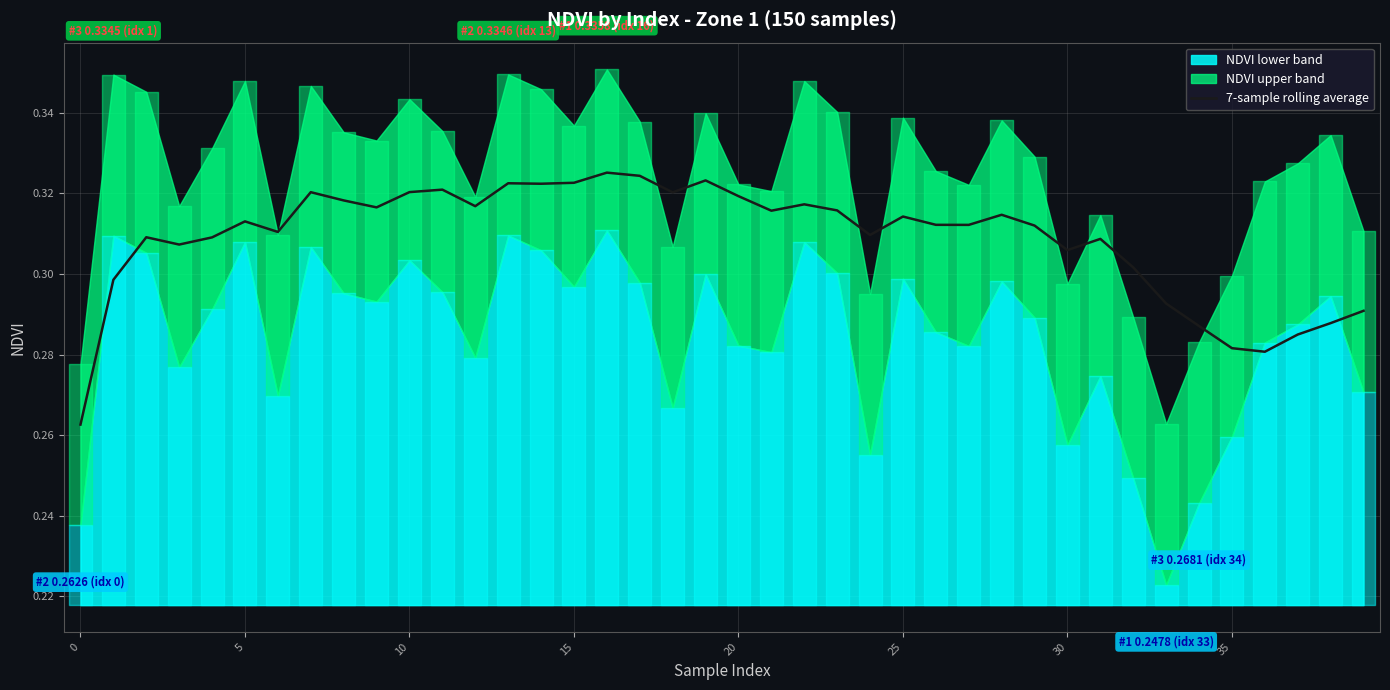

True or false: 7-sample rolling average has a value of 0.1 at 10.

False